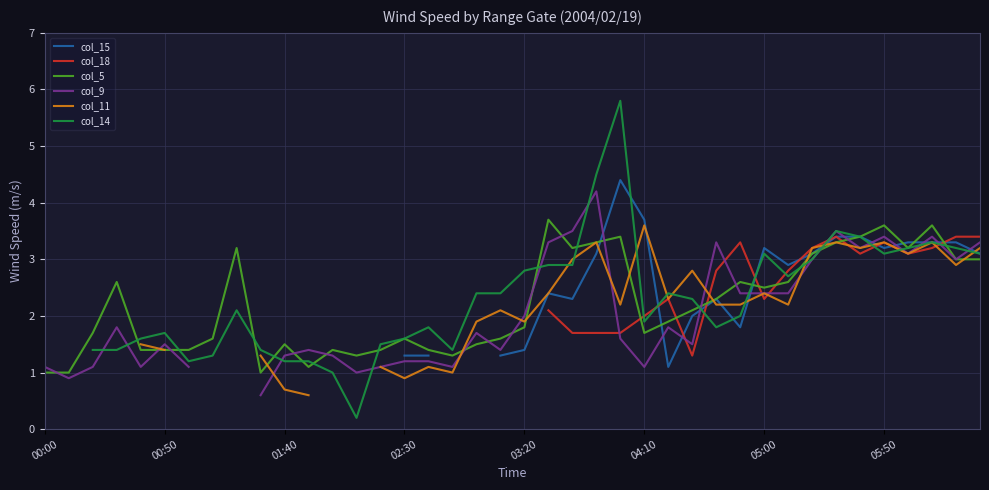

How many values in the col_15 series are below 1?

1